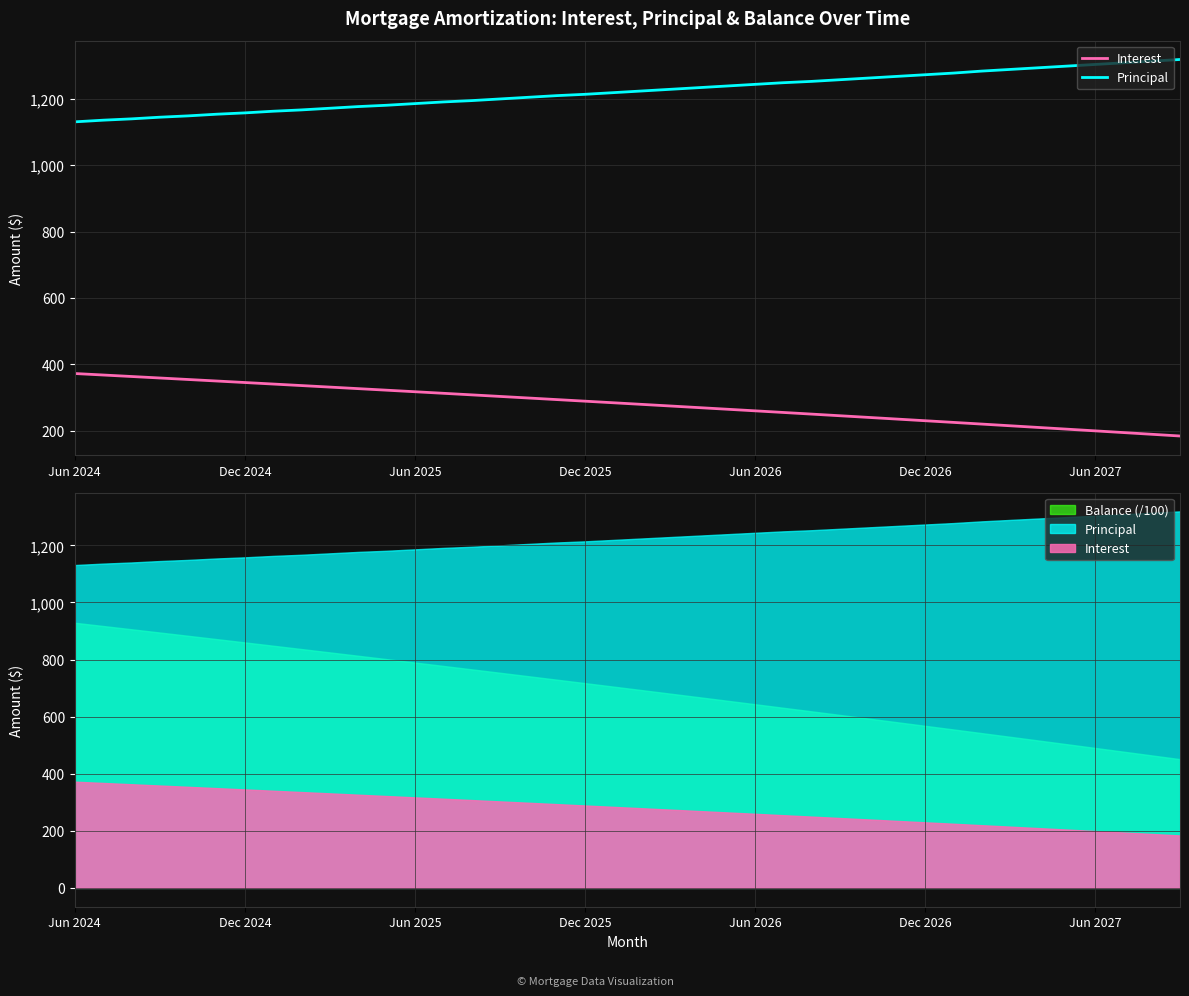

Reading left to right, transcribe all the data shown in this chart.

Interest: 372.1	367.7	363.2	358.7	354.1	349.6	345.0	340.4	335.8	331.2	326.6	321.9	317.2	312.5	307.8	303.1	298.3	293.6	288.8	284.0	279.1	274.3	269.4	264.6	259.6	254.7	249.8	244.8	239.8	234.8	229.8	224.8	219.7	214.6	209.5	204.4	199.3	194.1	188.9	183.7
Principal: 1131.0	1136.0	1140.0	1145.0	1149.0	1154.0	1158.0	1163.0	1167.0	1172.0	1177.0	1181.0	1186.0	1191.0	1195.0	1200.0	1205.0	1210.0	1214.0	1219.0	1224.0	1229.0	1234.0	1239.0	1244.0	1249.0	1253.0	1258.0	1263.0	1268.0	1273.0	1278.0	1284.0	1289.0	1294.0	1299.0	1304.0	1309.0	1314.0	1319.0